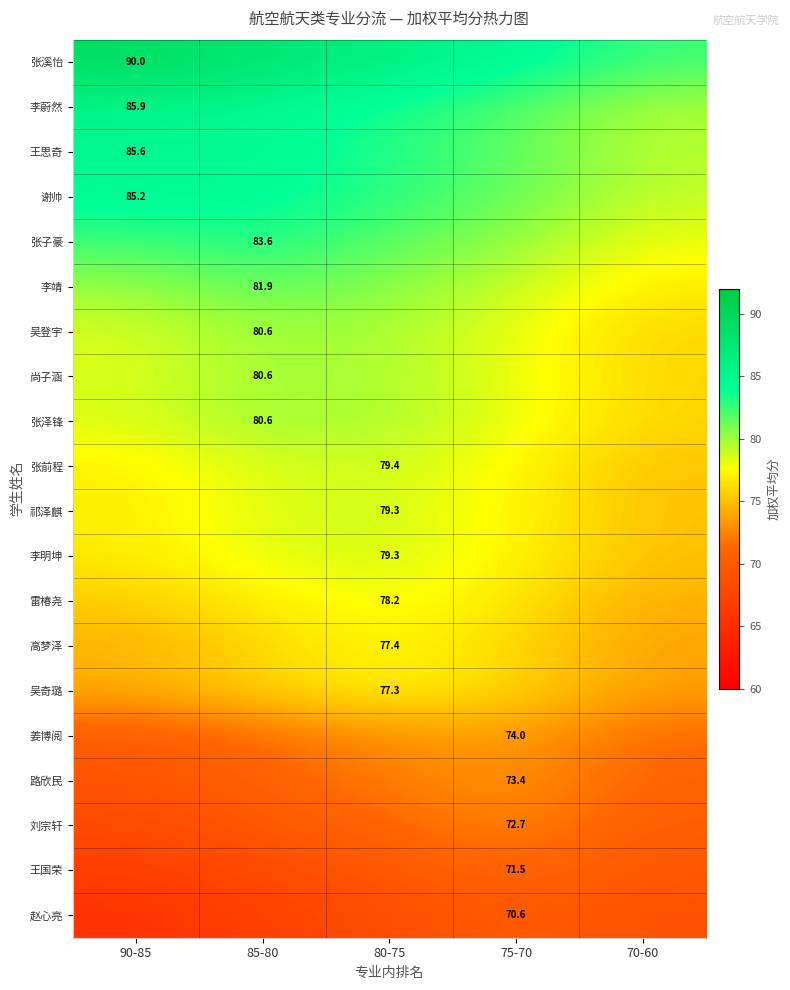

How many data points in 张前程 are above 77?

4